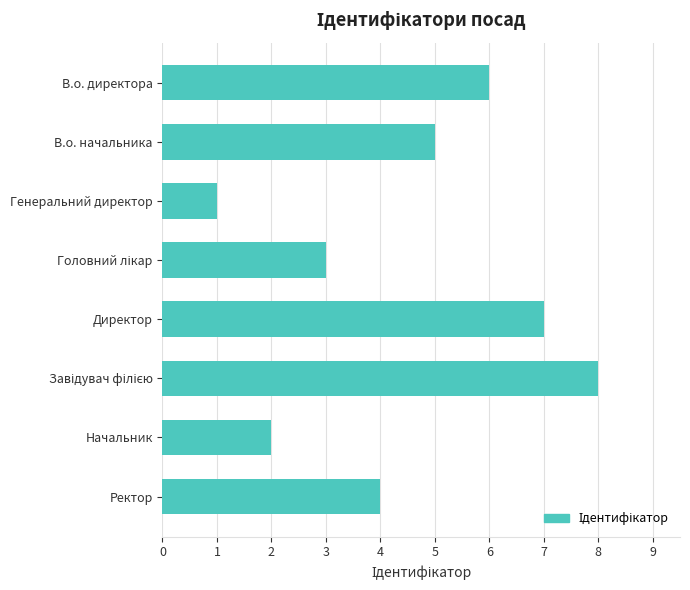

What is the difference between the values at Директор and Генеральний директор?

6